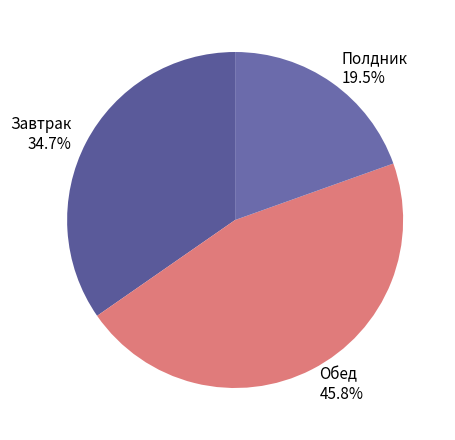

Rank the categories by value from highest to lowest.

Обед, Завтрак, Полдник